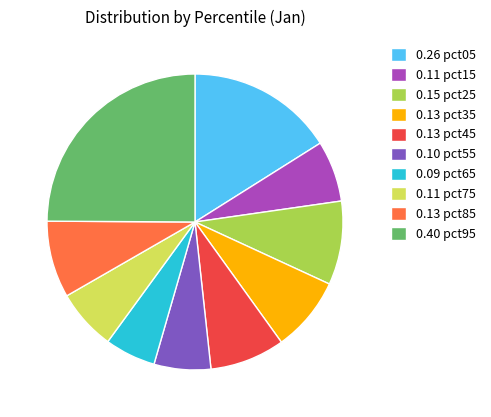

Does 0.11 pct15 represent more than half of the total?

No